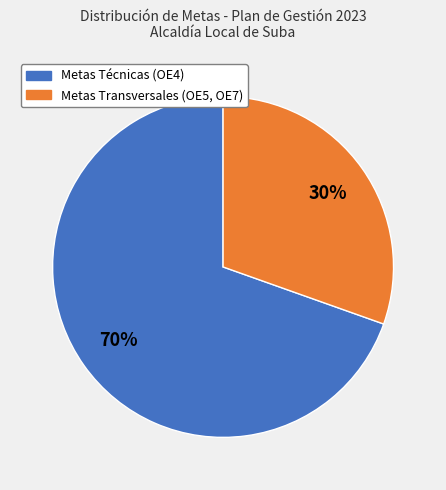

To the nearest percent, what is the average slice percentage?

50%